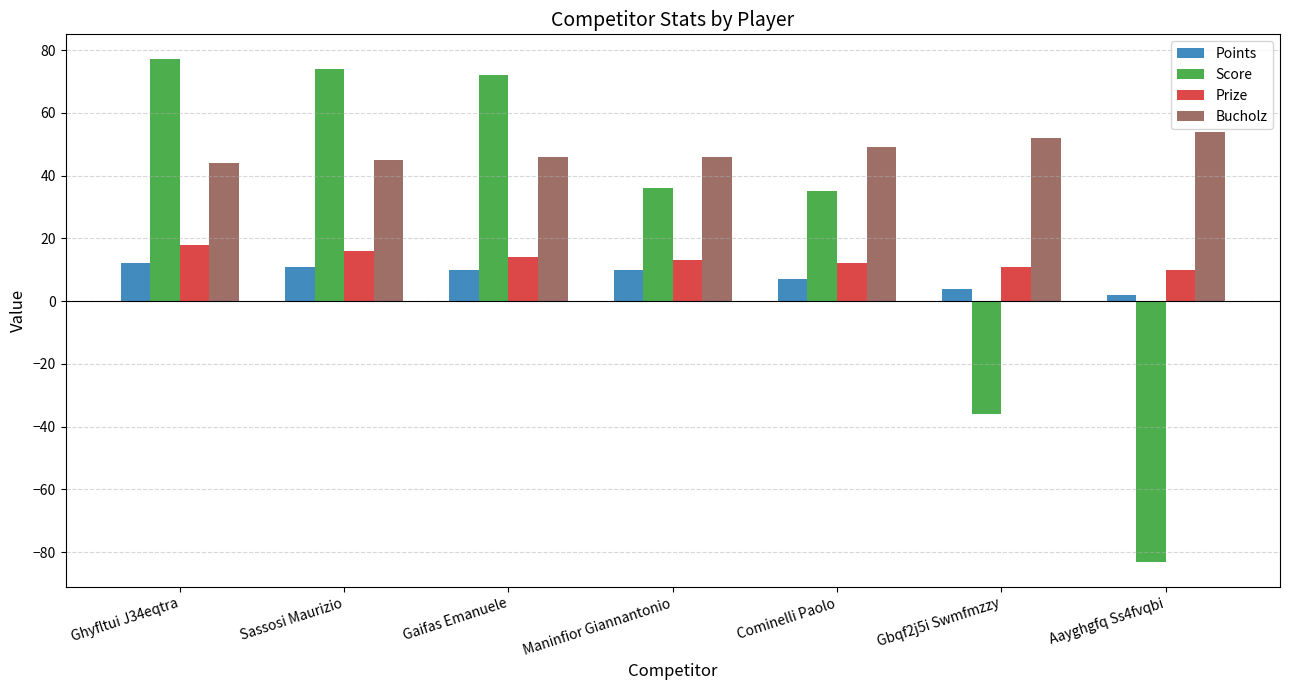

List the series in order of their peak value, highest first.

Score, Bucholz, Prize, Points